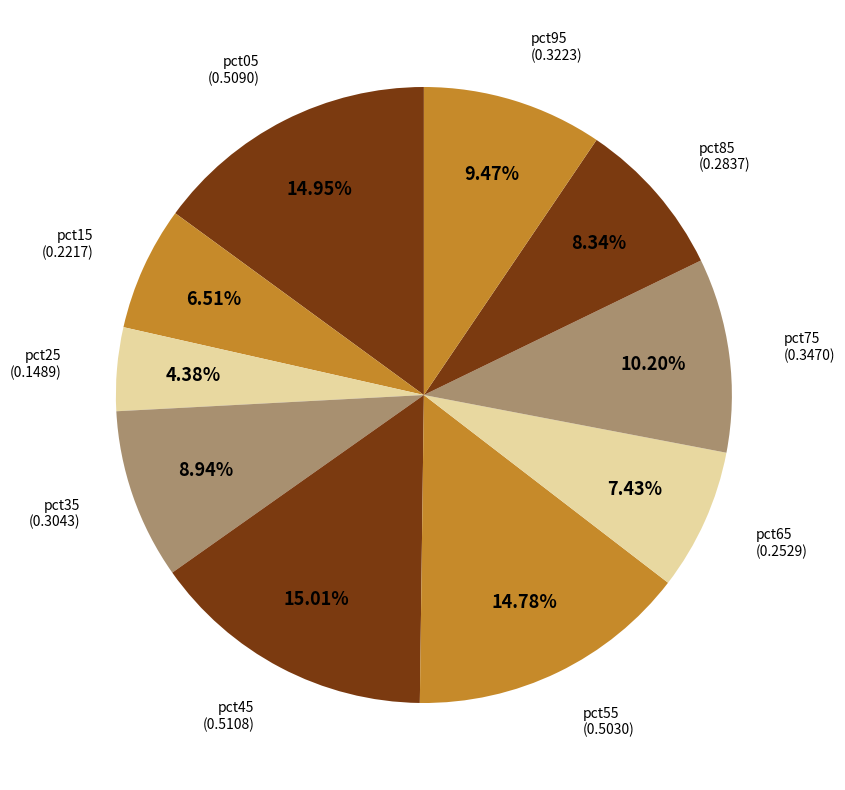

Count the number of slices in the pie.

10